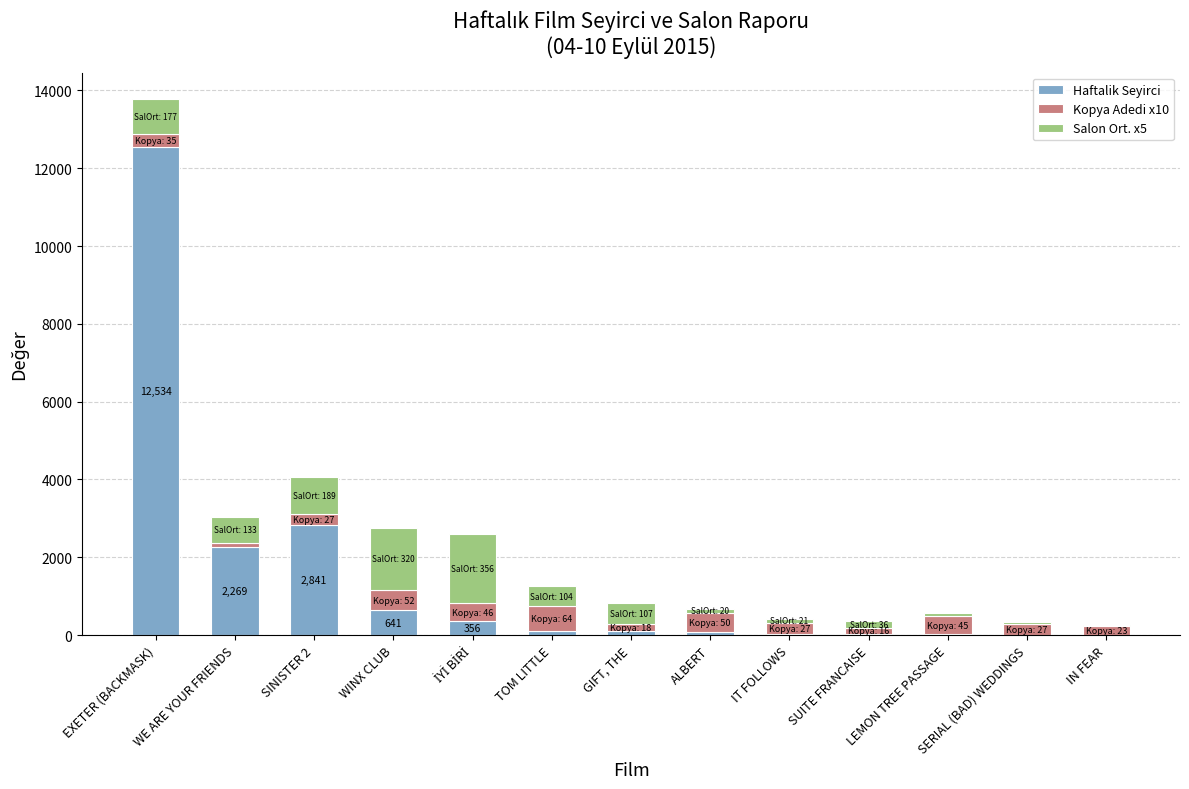

Where does the Haftalik Seyirci series first go above 104?

EXETER (BACKMASK)